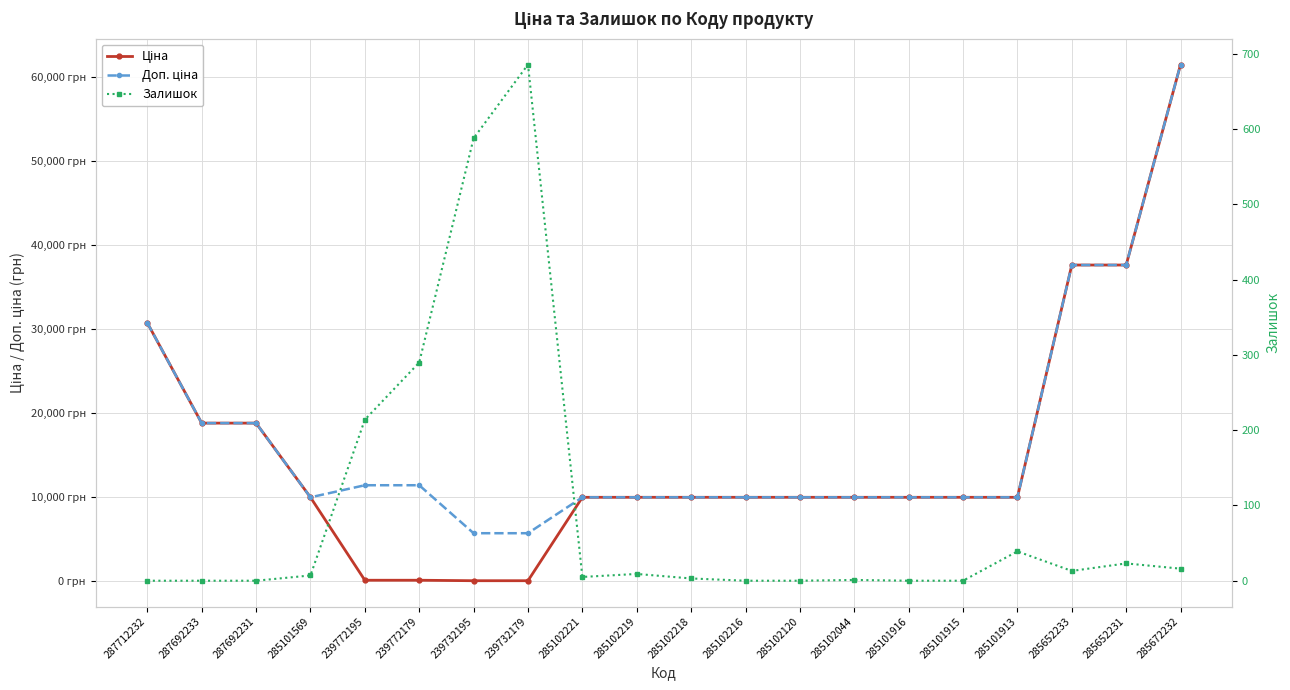

Between 287692233 and 285101913, which series saw the biggest shift?

Ціна